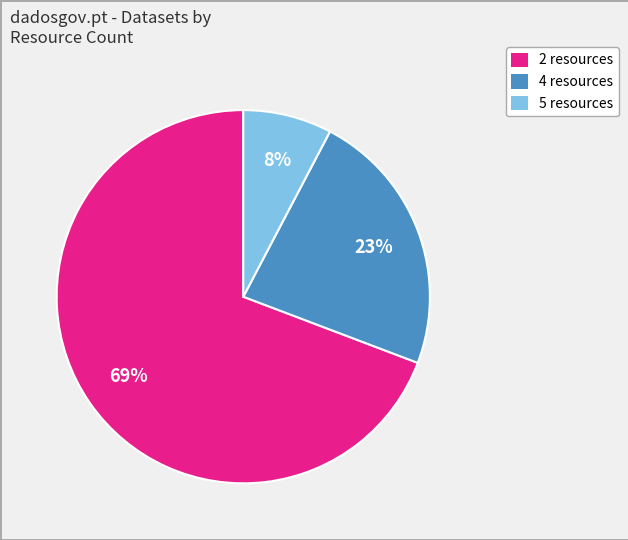

Does any single category account for the majority?

Yes